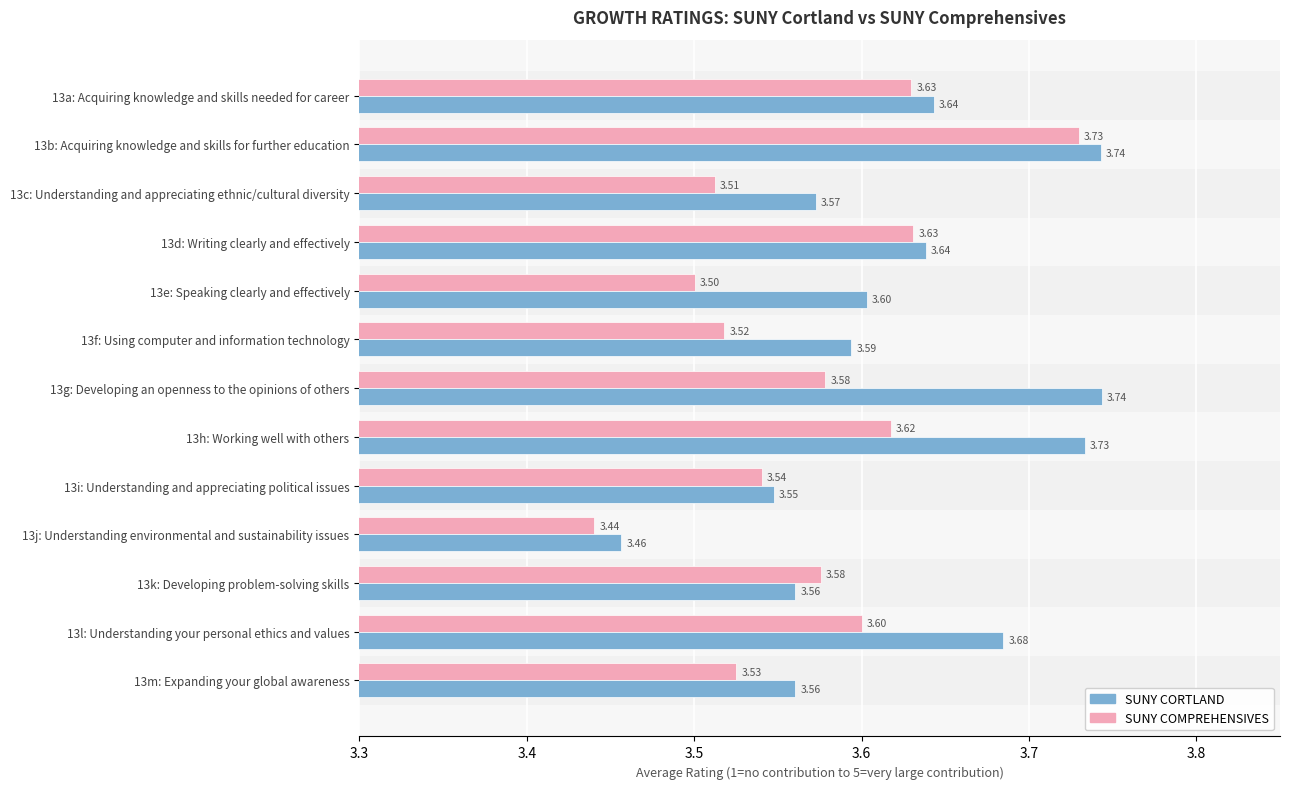

What is the sum of all SUNY CORTLAND values?

47.1